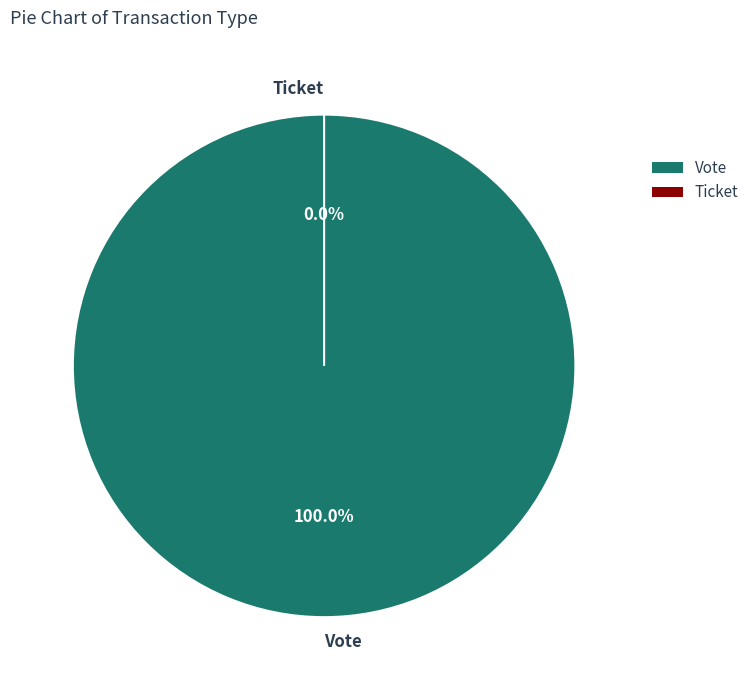

Which category has the smallest portion of the pie?

Ticket